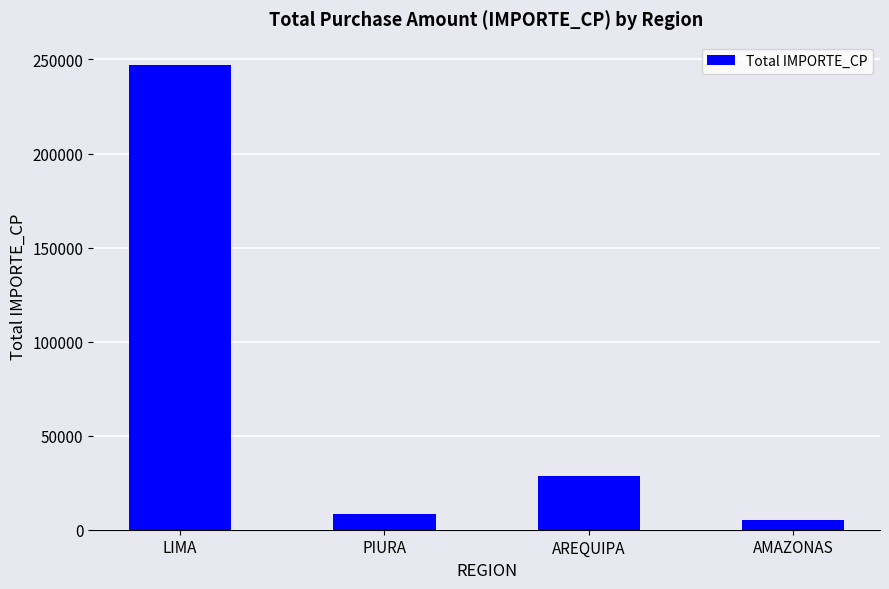

Count the number of values greater than 28406.

2